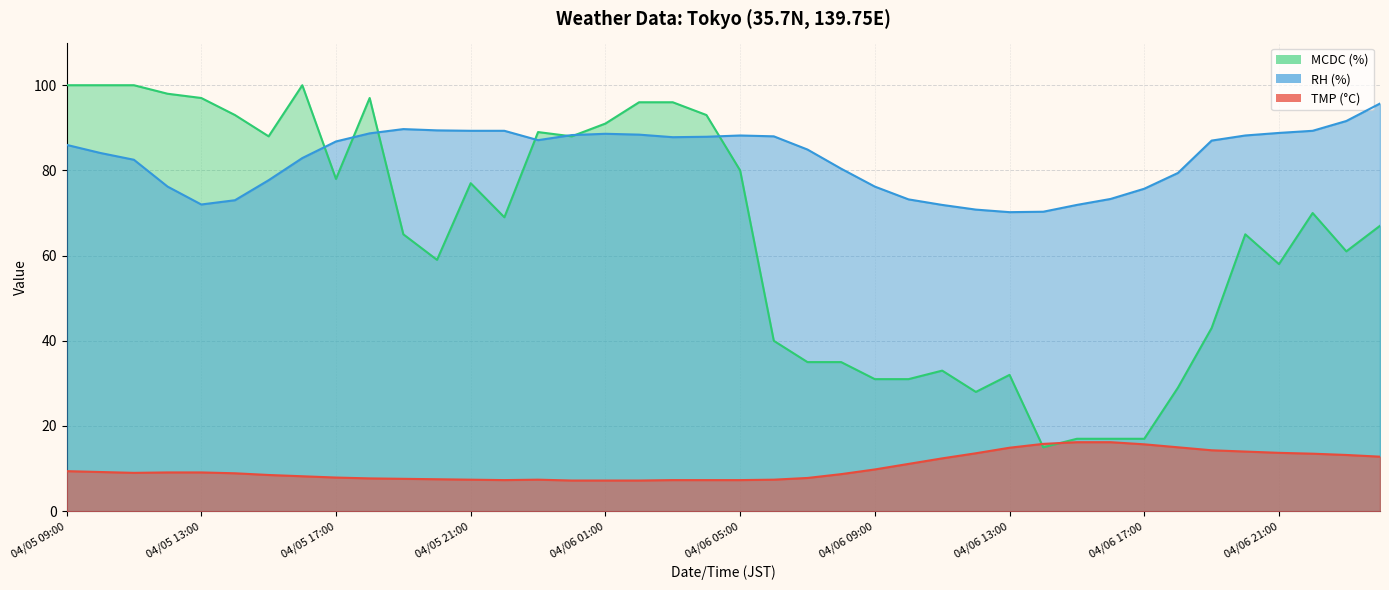

What is the label of the 1st point from the left?

04/05 09:00